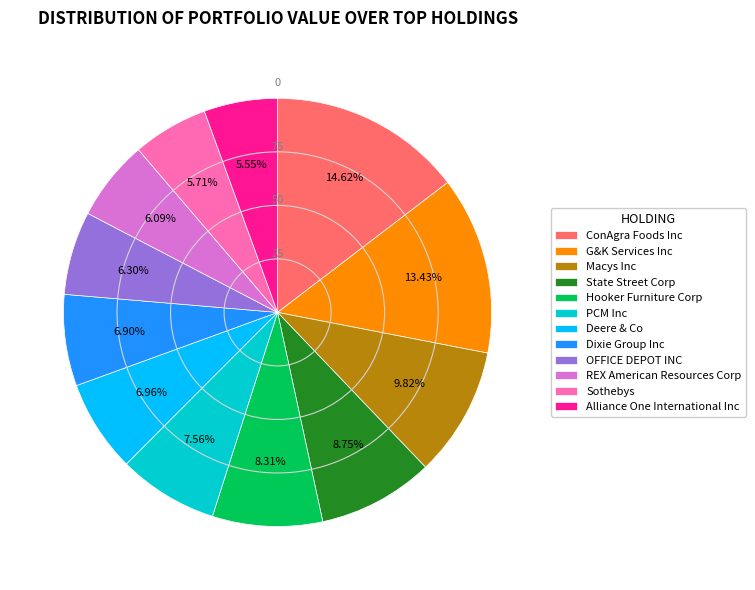

To the nearest percent, what portion does Alliance One International Inc represent?

6%